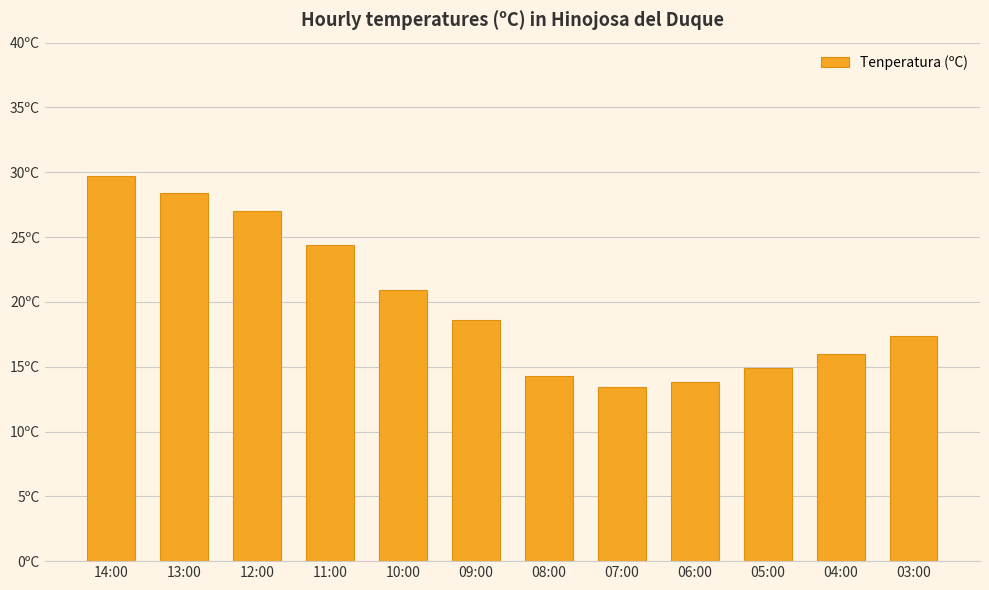

Rank the categories by value from highest to lowest.

14:00, 13:00, 12:00, 11:00, 10:00, 09:00, 03:00, 04:00, 05:00, 08:00, 06:00, 07:00